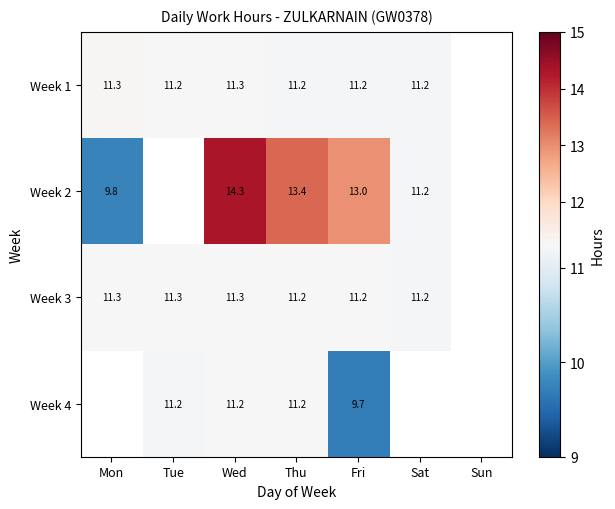

Which label corresponds to the largest value in the chart?

Wed